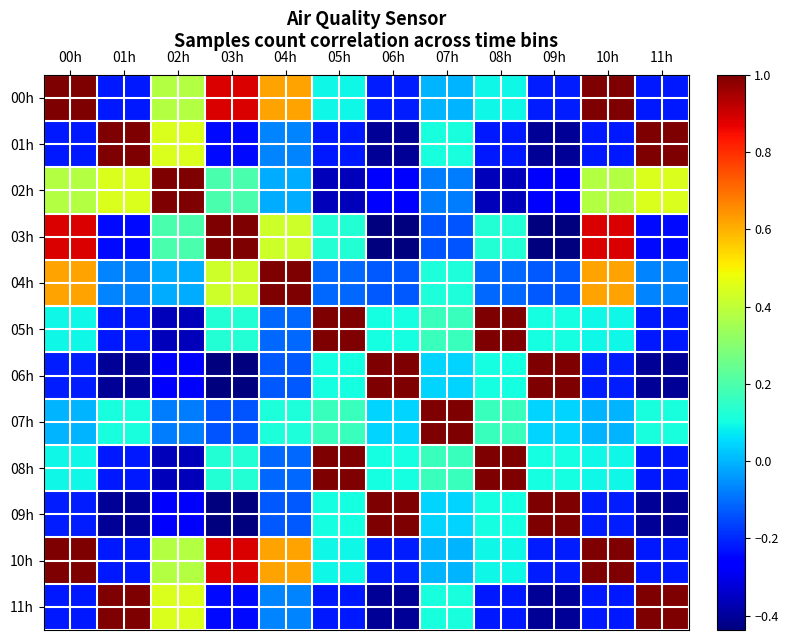

Reading left to right, transcribe all the data shown in this chart.

00h: 00h=1.0	01h=-0.2	02h=0.4	03h=0.9	04h=0.6	05h=0.1	06h=-0.2	07h=-0.0	08h=0.1	09h=-0.2	10h=1.0	11h=-0.2
01h: 00h=-0.2	01h=1.0	02h=0.4	03h=-0.2	04h=-0.1	05h=-0.2	06h=-0.4	07h=0.1	08h=-0.2	09h=-0.4	10h=-0.2	11h=1.0
02h: 00h=0.4	01h=0.4	02h=1.0	03h=0.2	04h=-0.0	05h=-0.4	06h=-0.3	07h=-0.1	08h=-0.4	09h=-0.3	10h=0.4	11h=0.4
03h: 00h=0.9	01h=-0.2	02h=0.2	03h=1.0	04h=0.4	05h=0.1	06h=-0.4	07h=-0.1	08h=0.1	09h=-0.4	10h=0.9	11h=-0.2
04h: 00h=0.6	01h=-0.1	02h=-0.0	03h=0.4	04h=1.0	05h=-0.1	06h=-0.1	07h=0.1	08h=-0.1	09h=-0.1	10h=0.6	11h=-0.1
05h: 00h=0.1	01h=-0.2	02h=-0.4	03h=0.1	04h=-0.1	05h=1.0	06h=0.1	07h=0.2	08h=1.0	09h=0.1	10h=0.1	11h=-0.2
06h: 00h=-0.2	01h=-0.4	02h=-0.3	03h=-0.4	04h=-0.1	05h=0.1	06h=1.0	07h=0.0	08h=0.1	09h=1.0	10h=-0.2	11h=-0.4
07h: 00h=-0.0	01h=0.1	02h=-0.1	03h=-0.1	04h=0.1	05h=0.2	06h=0.0	07h=1.0	08h=0.2	09h=0.0	10h=-0.0	11h=0.1
08h: 00h=0.1	01h=-0.2	02h=-0.4	03h=0.1	04h=-0.1	05h=1.0	06h=0.1	07h=0.2	08h=1.0	09h=0.1	10h=0.1	11h=-0.2
09h: 00h=-0.2	01h=-0.4	02h=-0.3	03h=-0.4	04h=-0.1	05h=0.1	06h=1.0	07h=0.0	08h=0.1	09h=1.0	10h=-0.2	11h=-0.4
10h: 00h=1.0	01h=-0.2	02h=0.4	03h=0.9	04h=0.6	05h=0.1	06h=-0.2	07h=-0.0	08h=0.1	09h=-0.2	10h=1.0	11h=-0.2
11h: 00h=-0.2	01h=1.0	02h=0.4	03h=-0.2	04h=-0.1	05h=-0.2	06h=-0.4	07h=0.1	08h=-0.2	09h=-0.4	10h=-0.2	11h=1.0